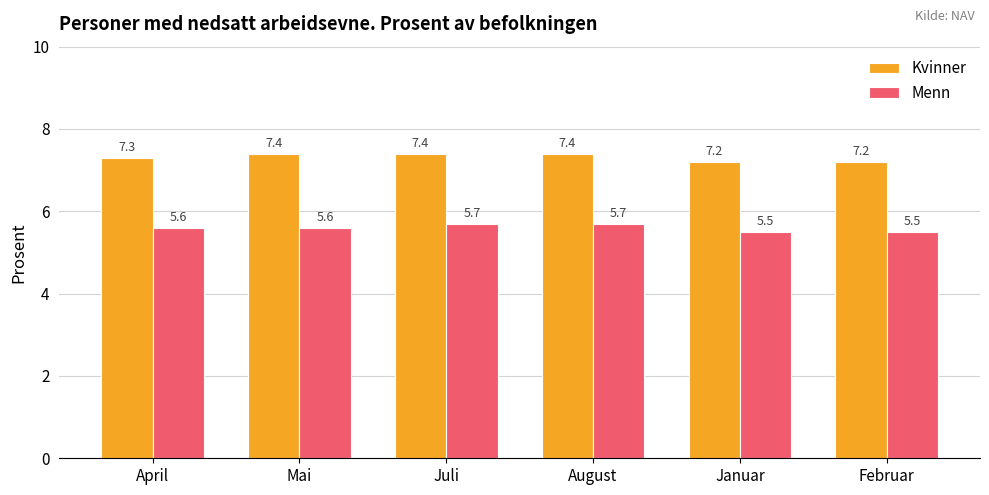

Is it true that Menn equals 5.6 at Mai?

True